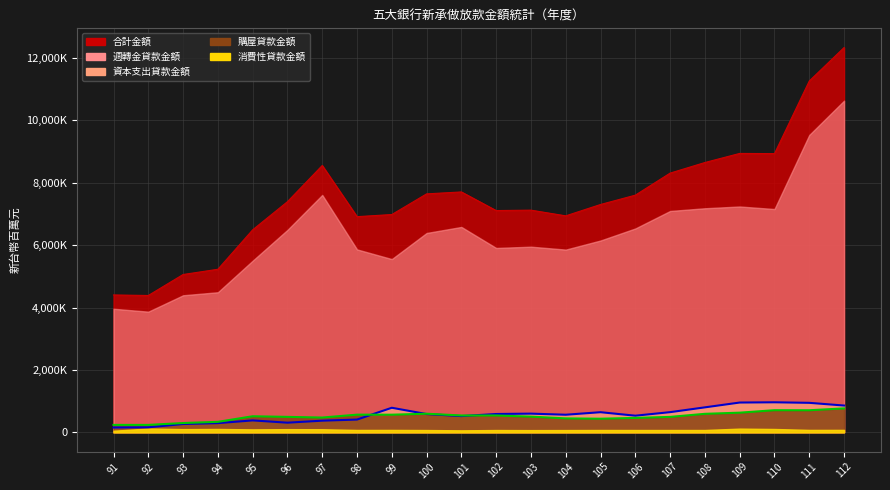

Is the value of 資本支出(線) at 91 greater than the value of 購屋(線) at 111?

No